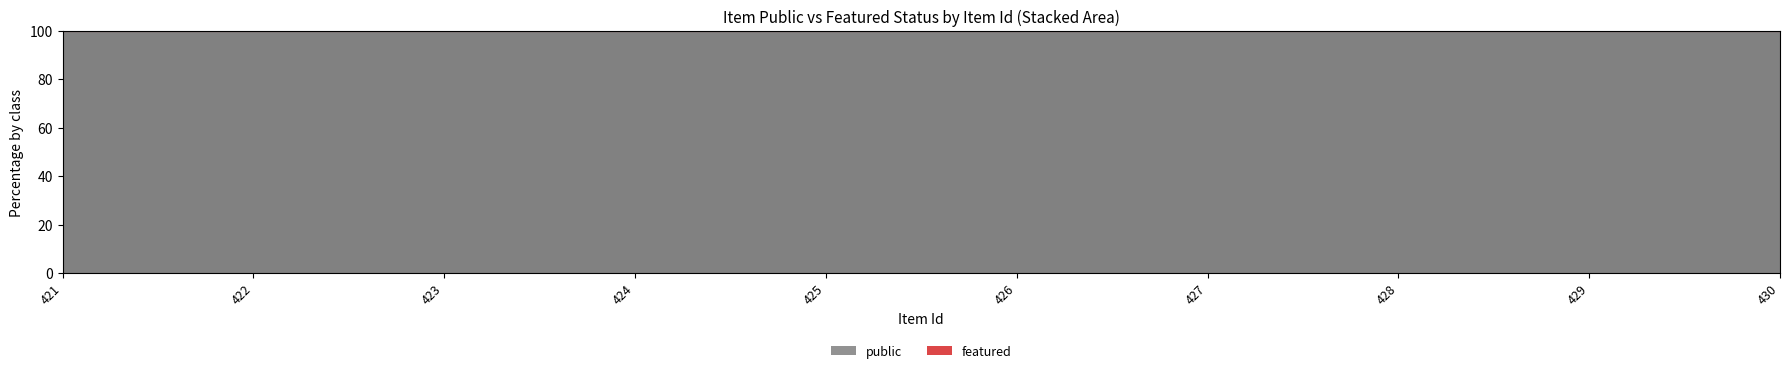

Rank the series by their average value, from highest to lowest.

public, featured